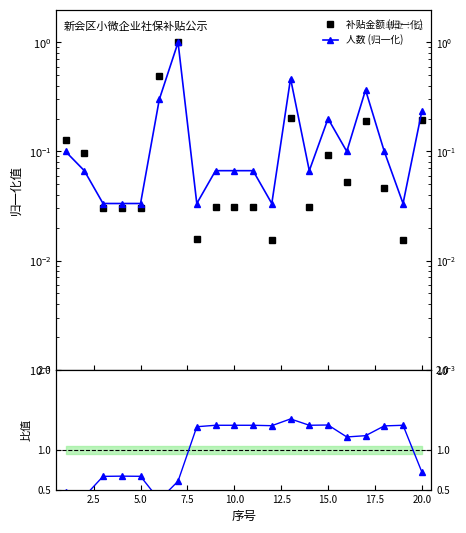

Which series has the widest spread of values?

人数/补贴 比值